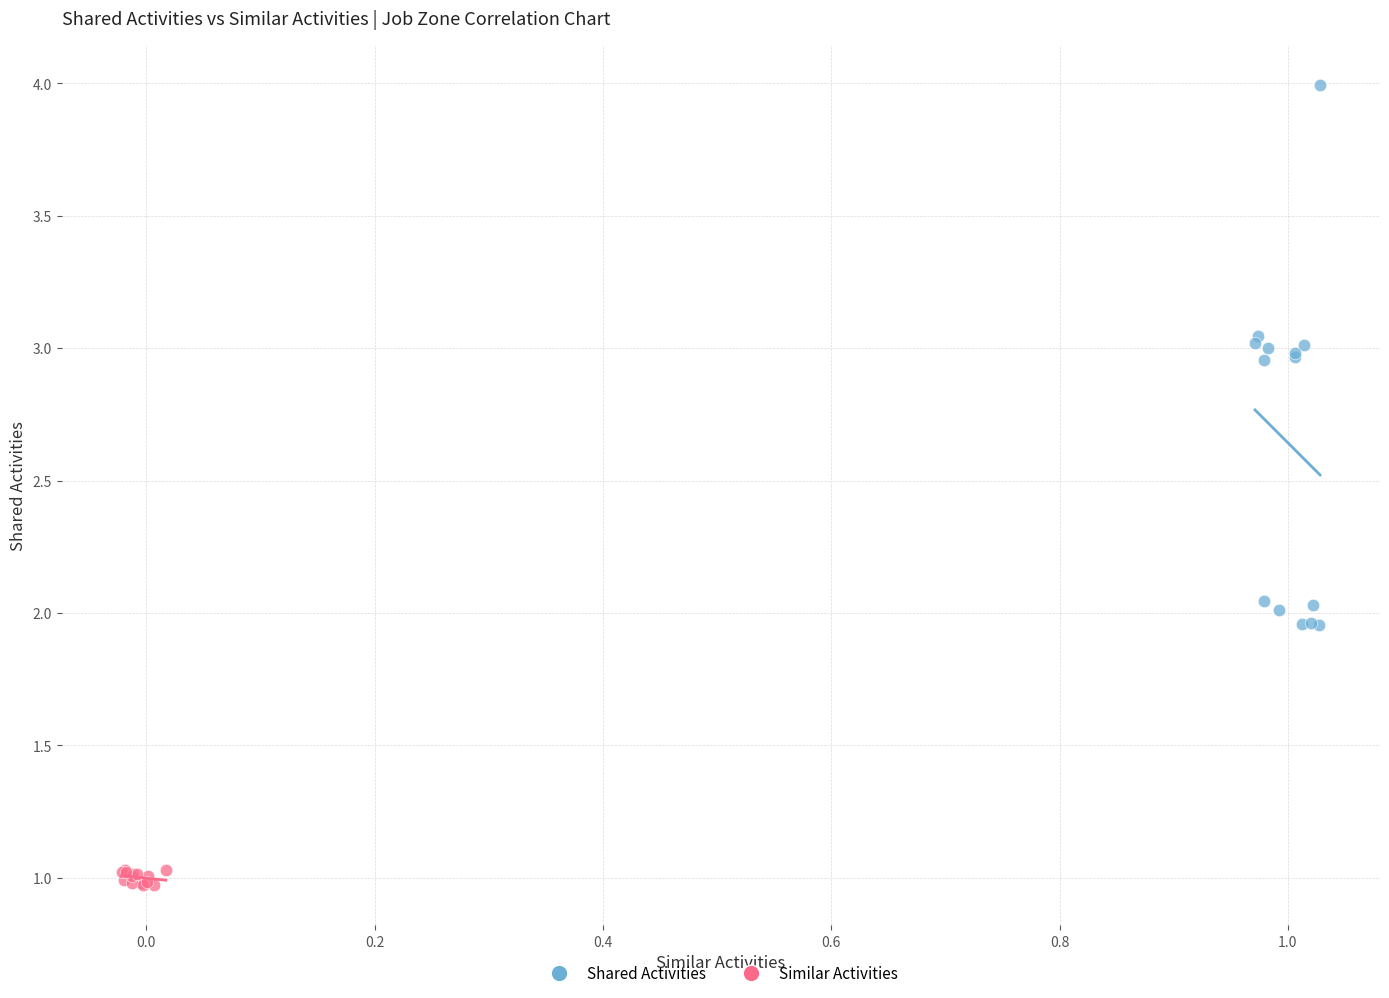

Which series reaches the maximum Y coordinate?

Shared Activities